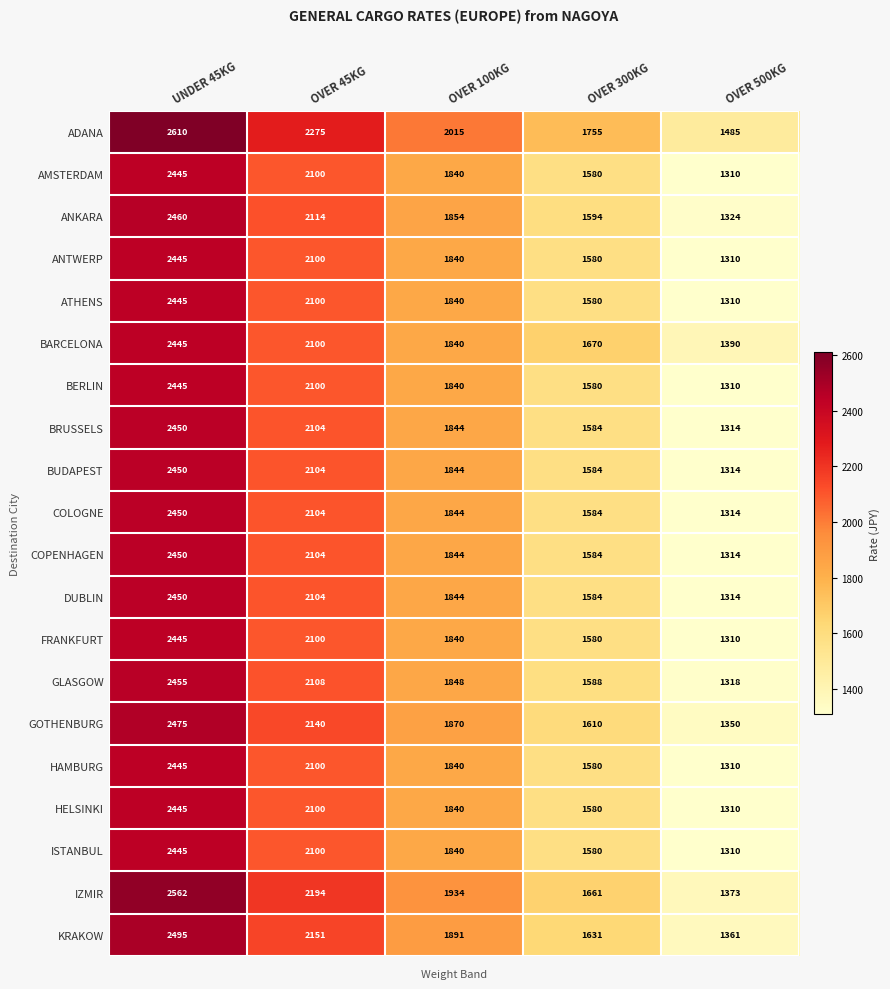

At which category is the sum across all series the highest?

UNDER 45KG